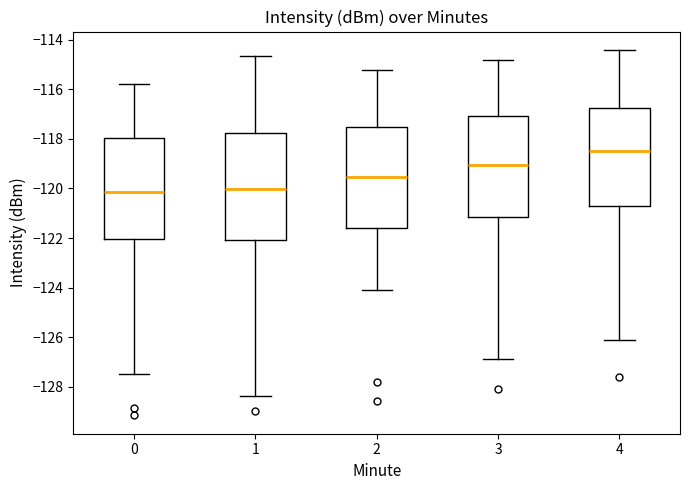

Where does the upper whisker of the box at x = 0 end on the y-axis? The values are not printed on the chart, so give them approximately, as read against the axis.

-115.8